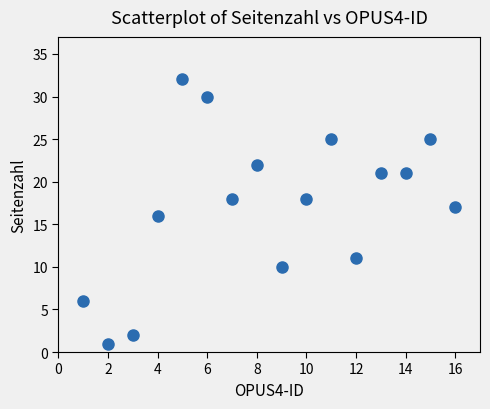

What is the range of Y values (max minus min)?

31